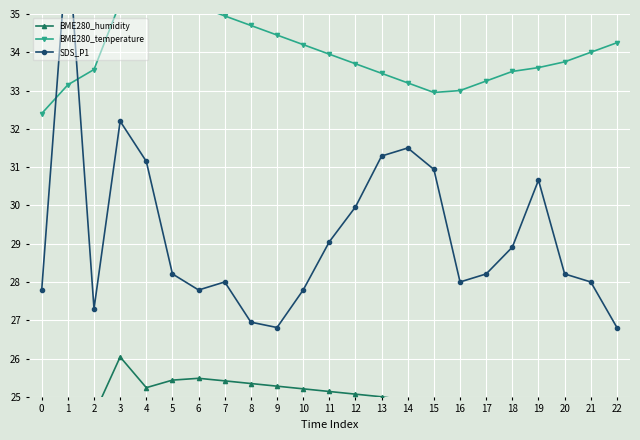

Where is the first local minimum for SDS_P1?

2